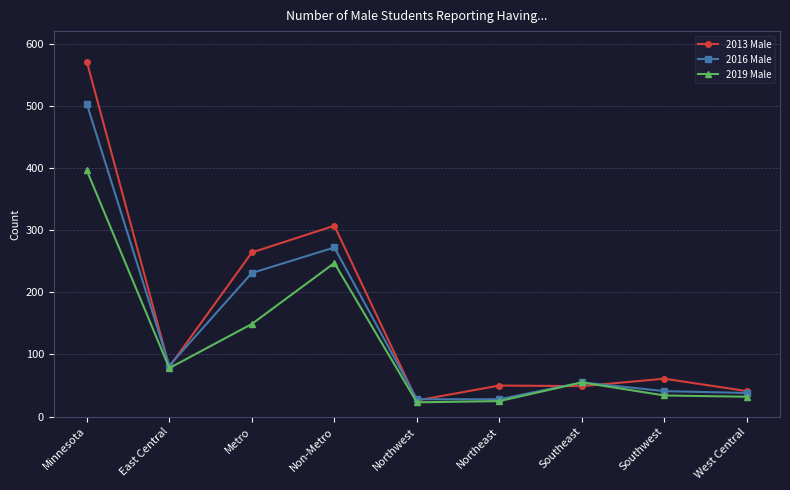

List the series in order of their overall mean, highest first.

2013 Male, 2016 Male, 2019 Male